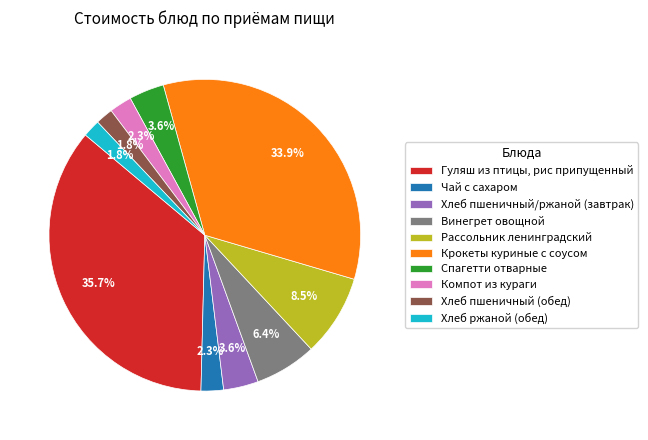

To the nearest percent, what portion does Чай с сахаром represent?

2%